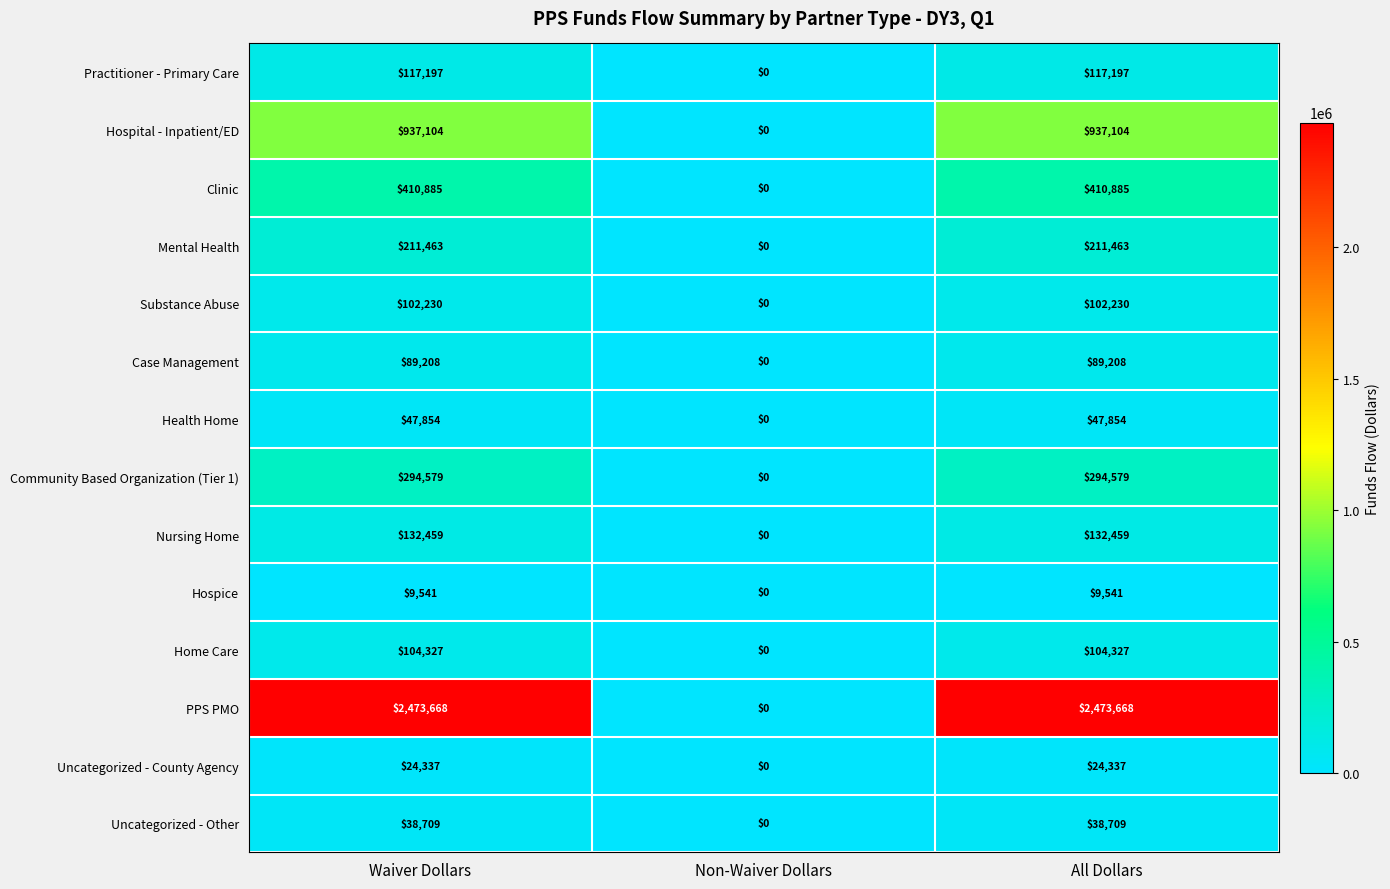

List the series in order of their peak value, highest first.

PPS PMO, Hospital - Inpatient/ED, Clinic, Community Based Organization (Tier 1), Mental Health, Nursing Home, Practitioner - Primary Care, Home Care, Substance Abuse, Case Management, Health Home, Uncategorized - Other, Uncategorized - County Agency, Hospice